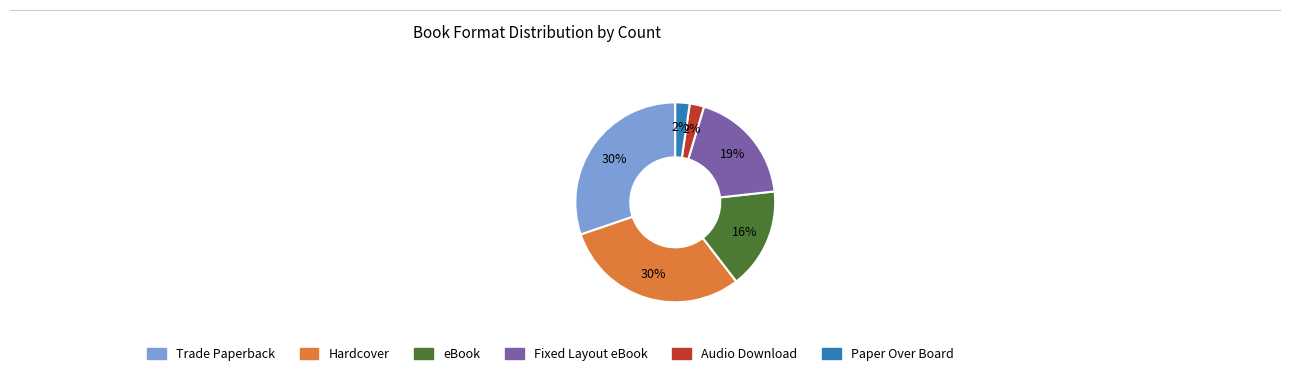

To the nearest percent, what is the difference between the Hardcover and Paper Over Board slice percentages?

28%